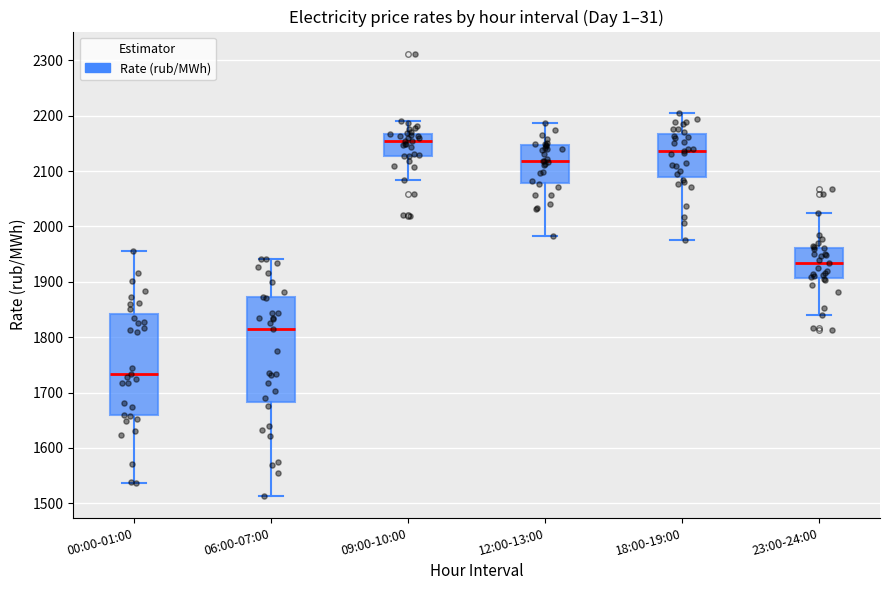

Which box's median line is the lowest?

00:00-01:00